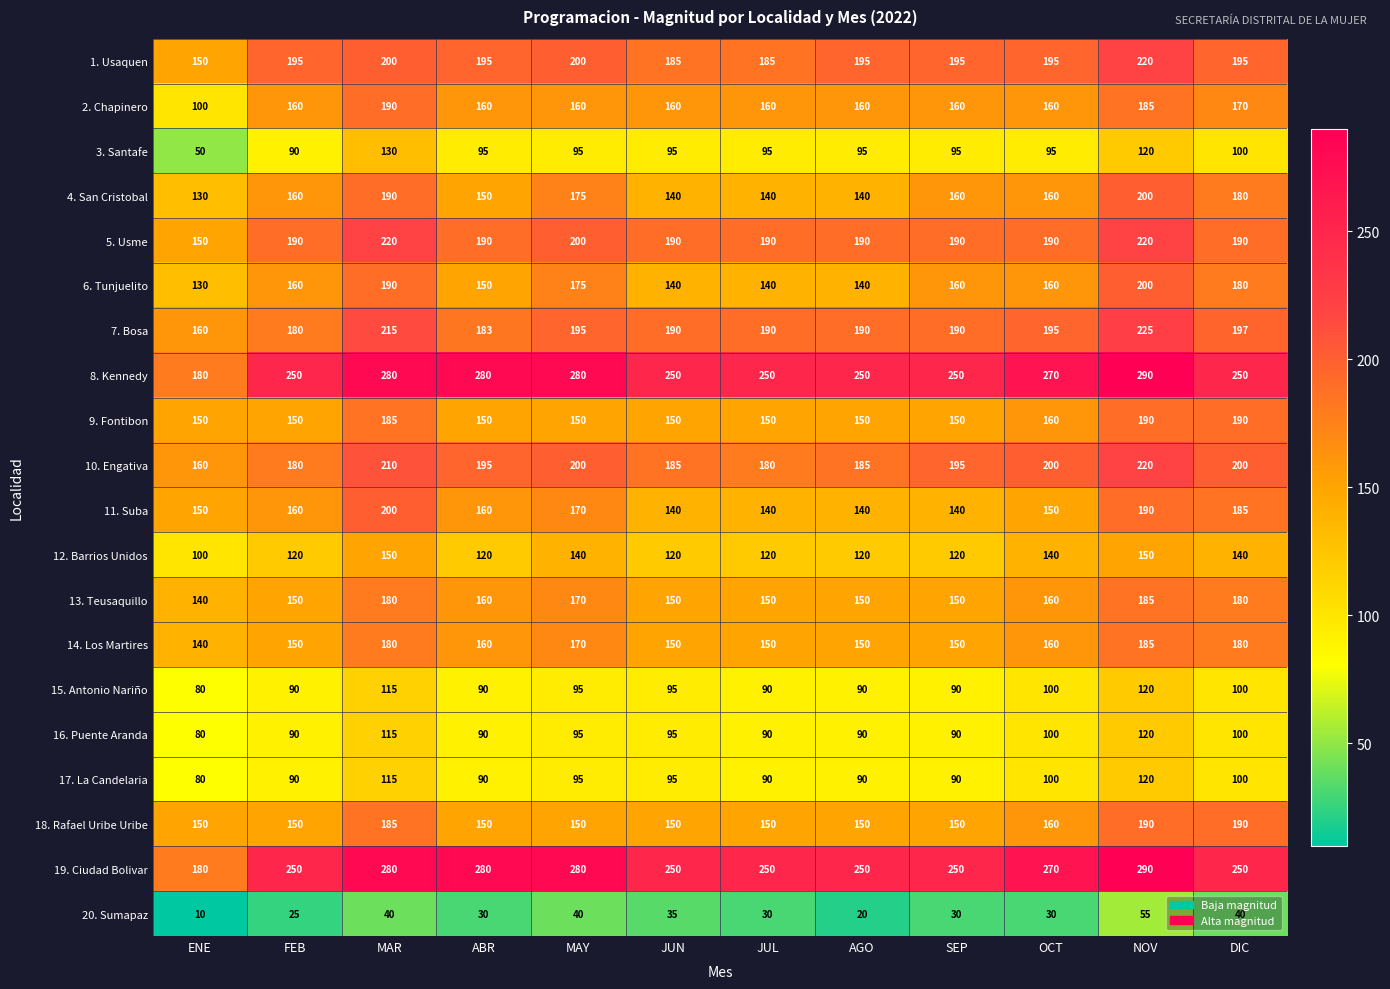

What is the total value across all series at DIC?

3317